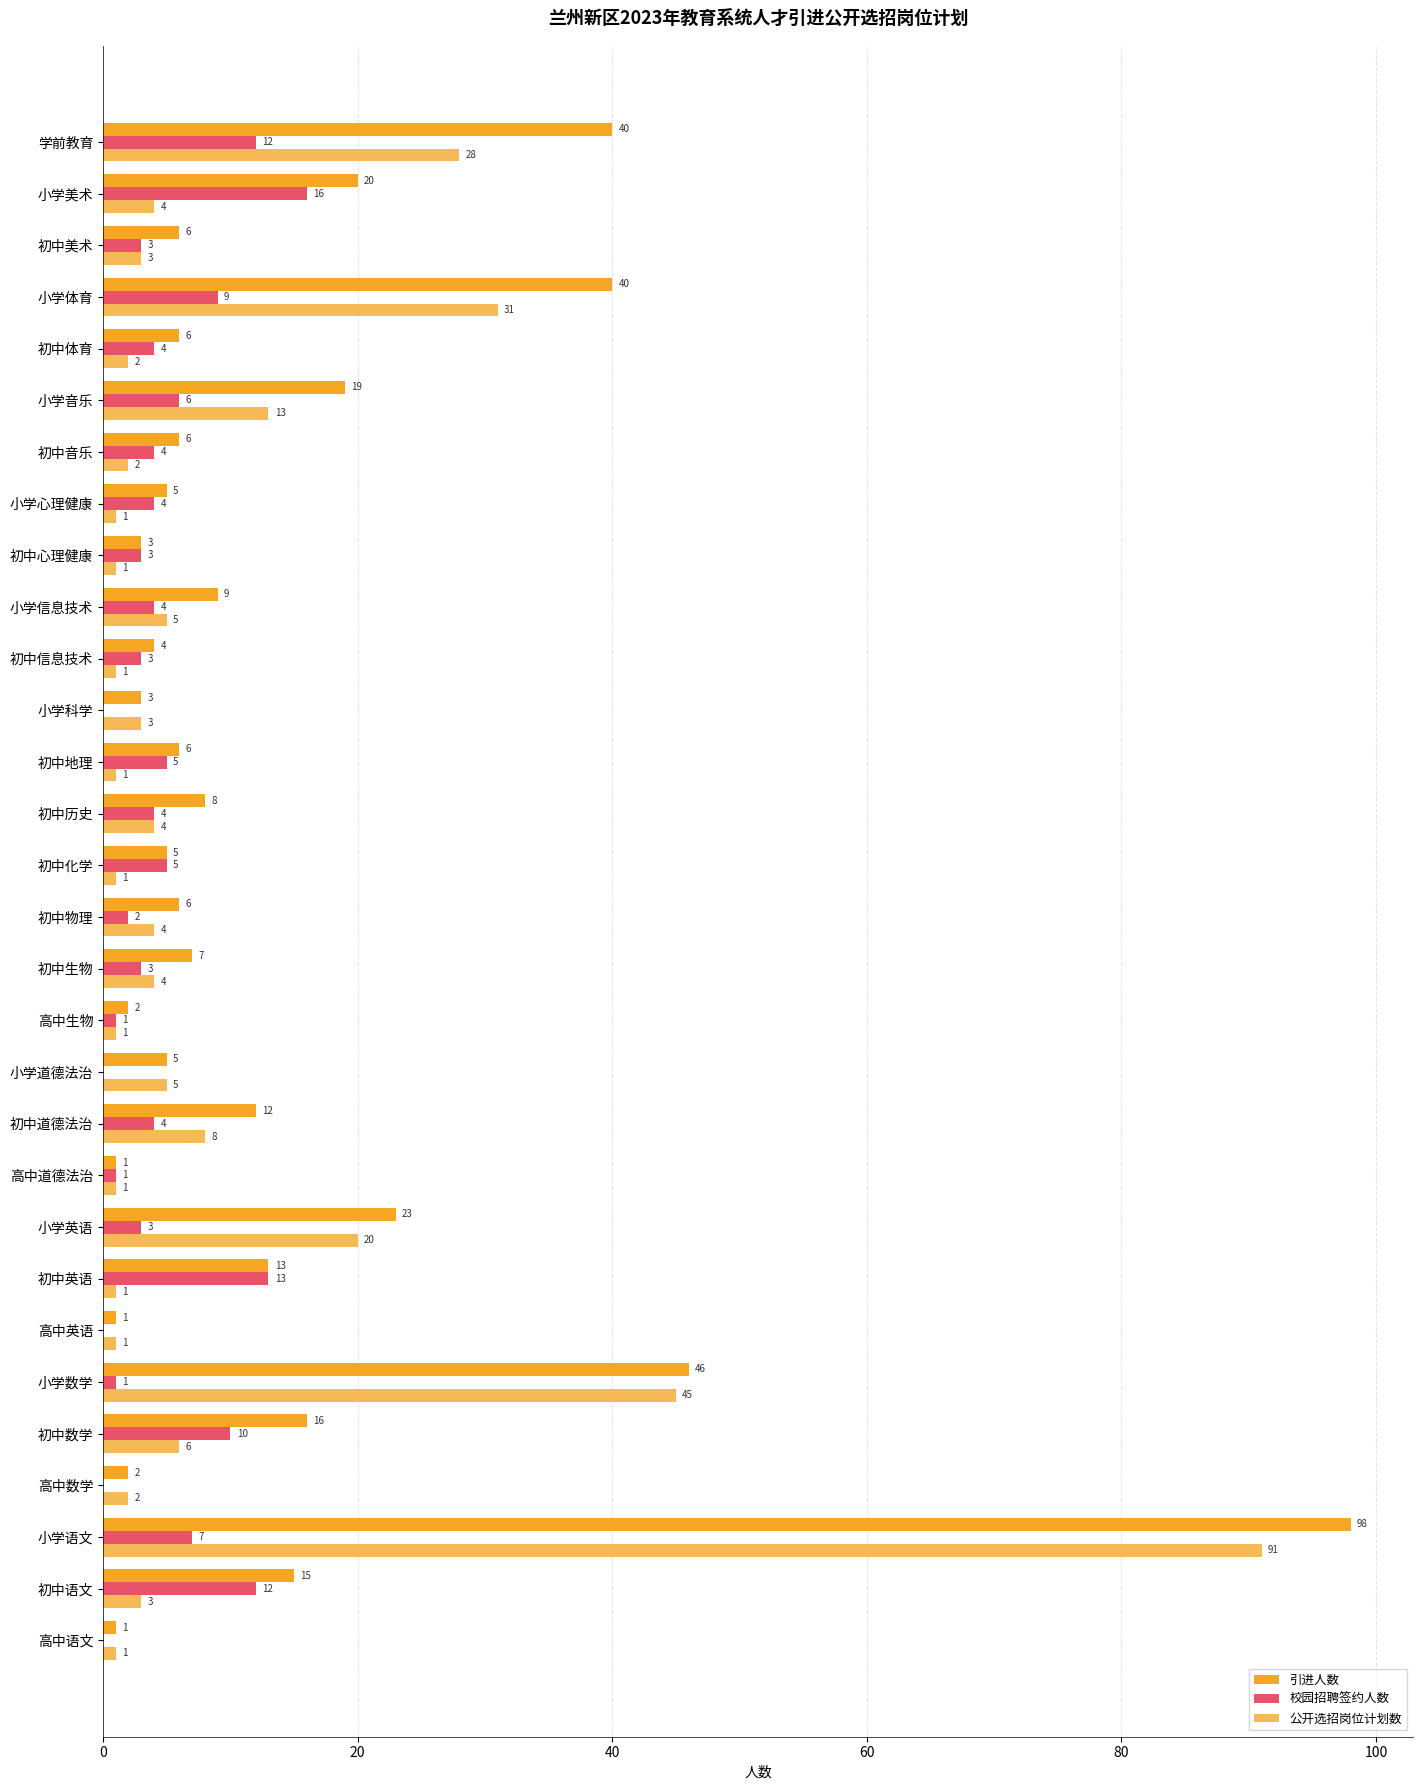

Which series changed the most between 小学英语 and 小学信息技术?

公开选招岗位计划数